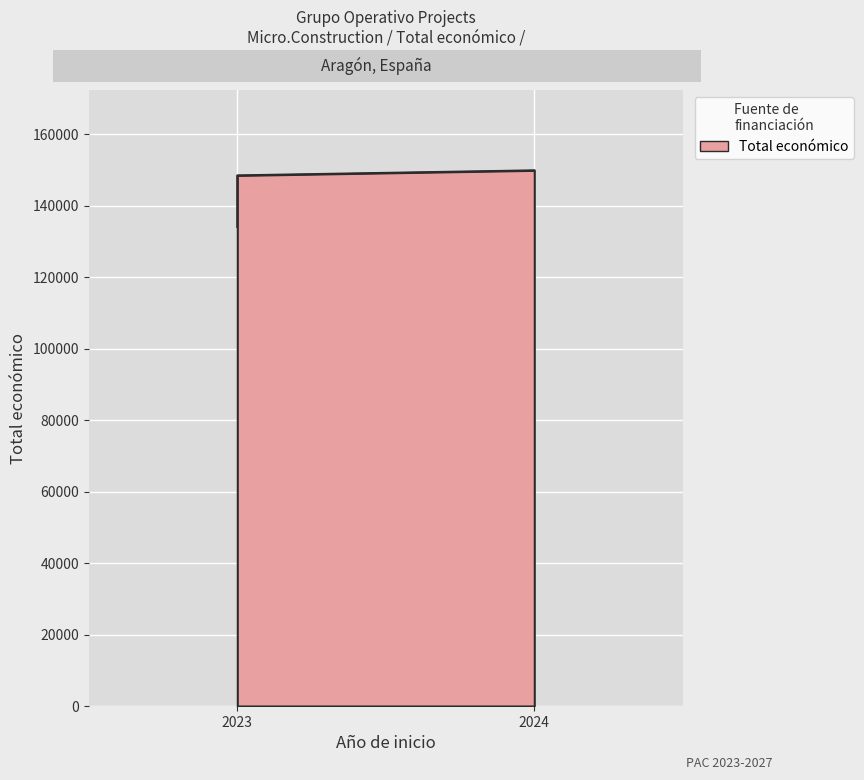

At which label is the value closest to 142031?

2023